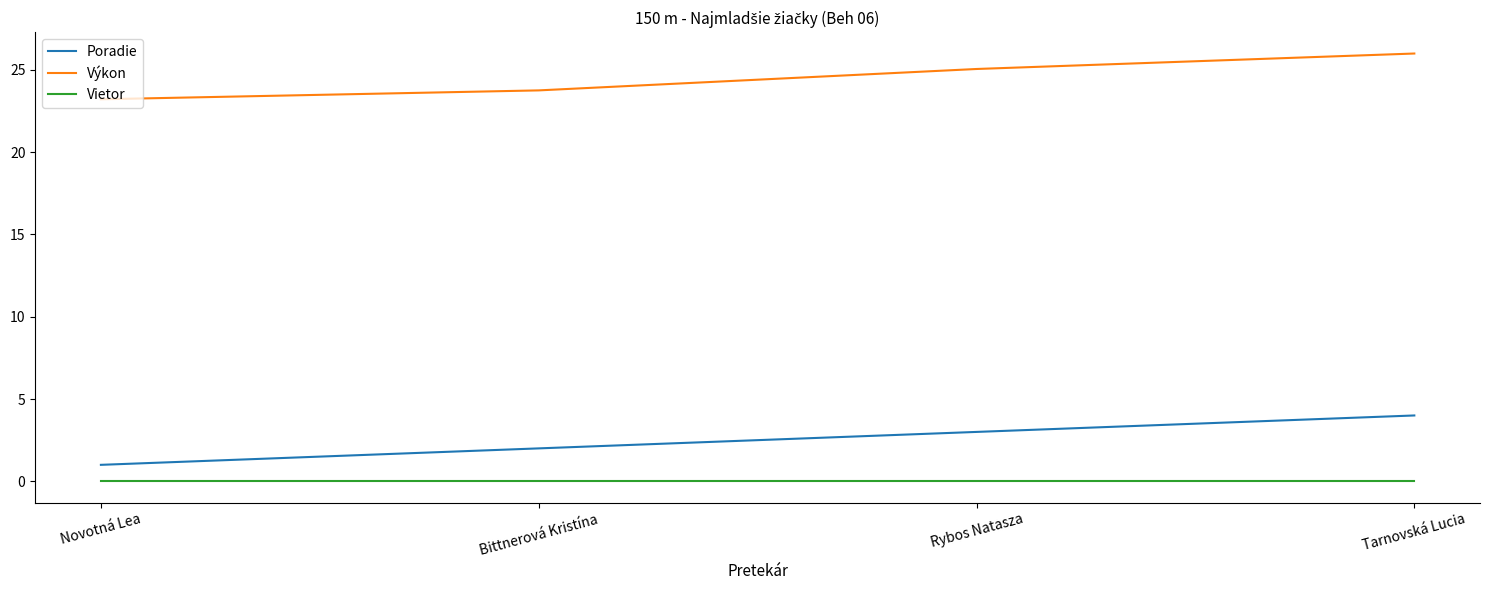

Which category has the lowest value in the Poradie series?

Novotná Lea